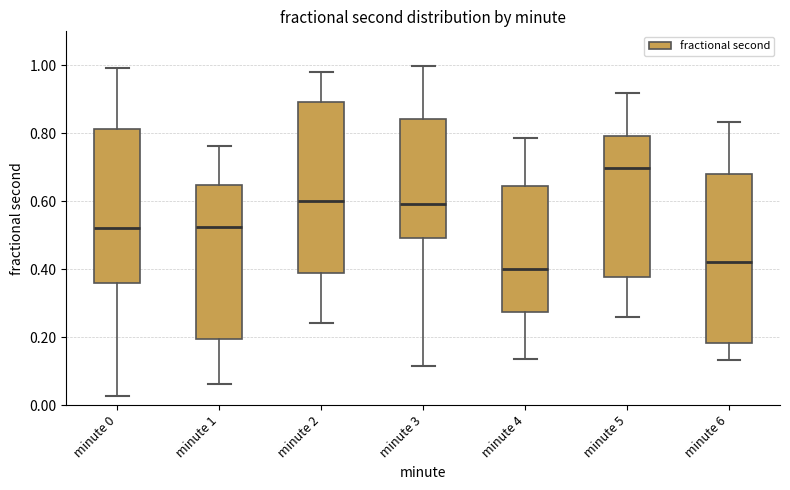

Reading left to right, read every box against the y-axis: the position of its median line, the range the box covers, and the ends of its whiskers. The values are not printed on the chart, so give them approximately, as read against the axis.

minute 0: median 0.52, box 0.36 to 0.82, whiskers 0.02 to 1.00
minute 1: median 0.52, box 0.20 to 0.64, whiskers 0.06 to 0.76
minute 2: median 0.60, box 0.38 to 0.90, whiskers 0.24 to 0.98
minute 3: median 0.60, box 0.50 to 0.84, whiskers 0.12 to 1.00
minute 4: median 0.40, box 0.28 to 0.64, whiskers 0.14 to 0.78
minute 5: median 0.70, box 0.38 to 0.80, whiskers 0.26 to 0.92
minute 6: median 0.42, box 0.18 to 0.68, whiskers 0.14 to 0.84